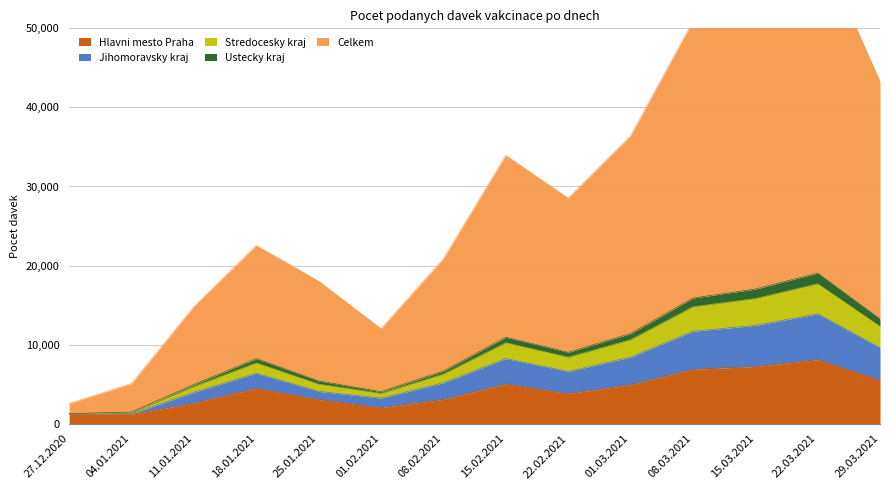

True or false: Hlavni mesto Praha has a value of 6891 at 08.03.2021.

True